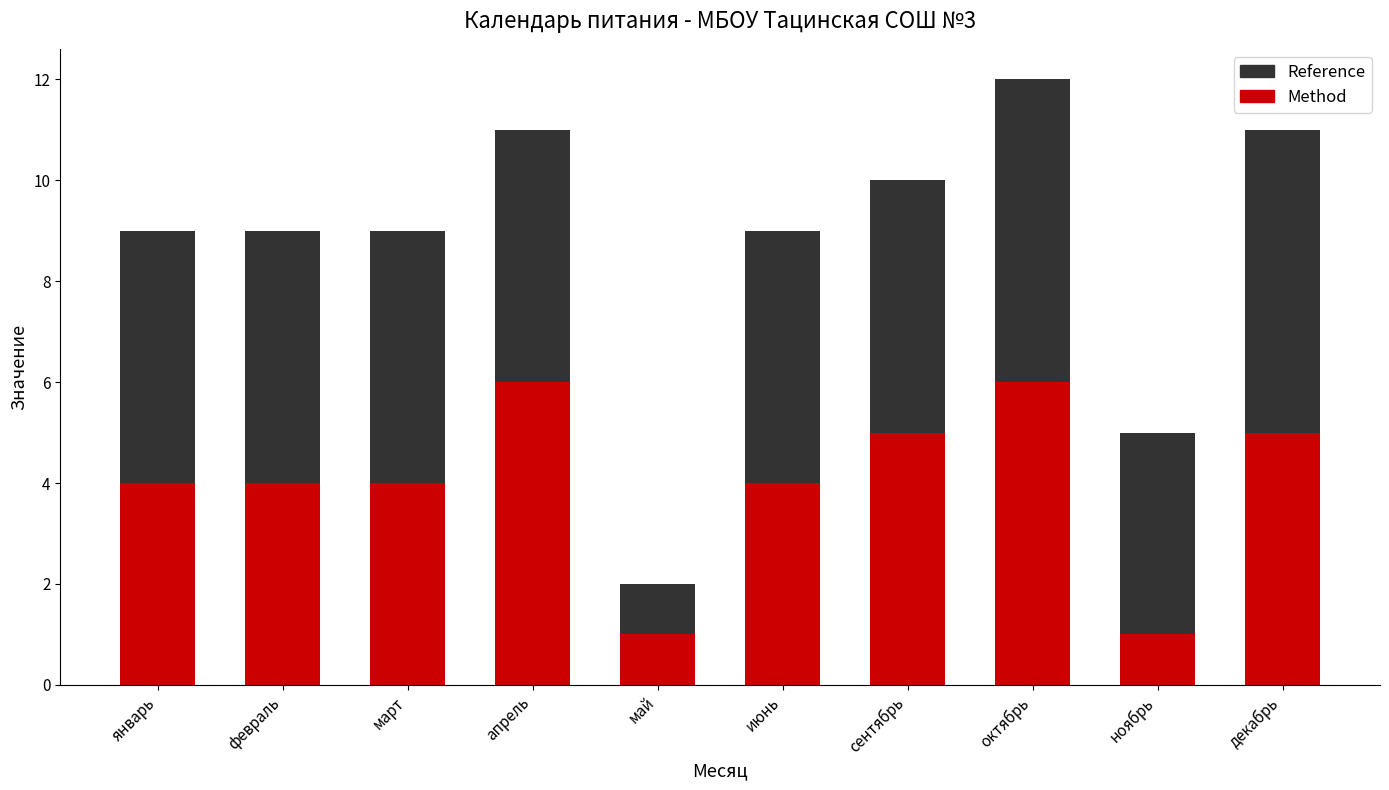

At which category is the sum across all series the highest?

октябрь